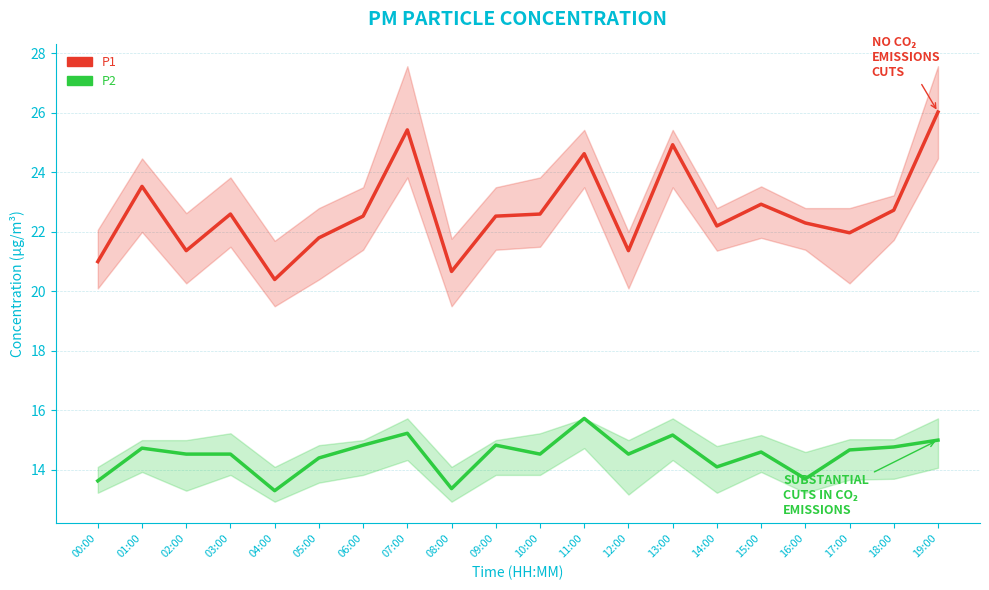

Between 15:00 and 18:00, which is larger?

15:00